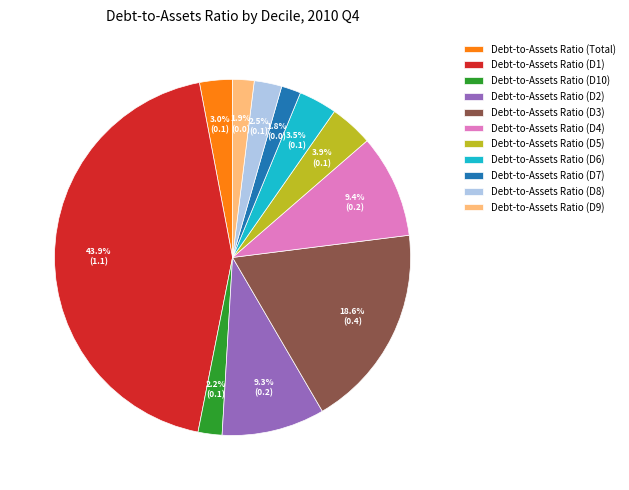

Combined, do Debt-to-Assets Ratio (D8) and Debt-to-Assets Ratio (D7) account for over 50%?

No